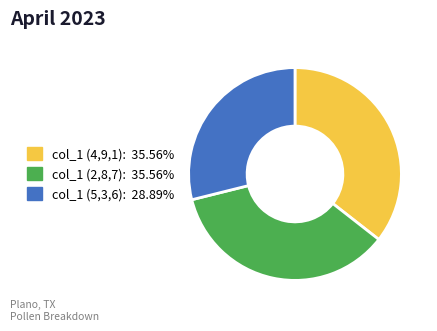

Does any single category account for the majority?

No